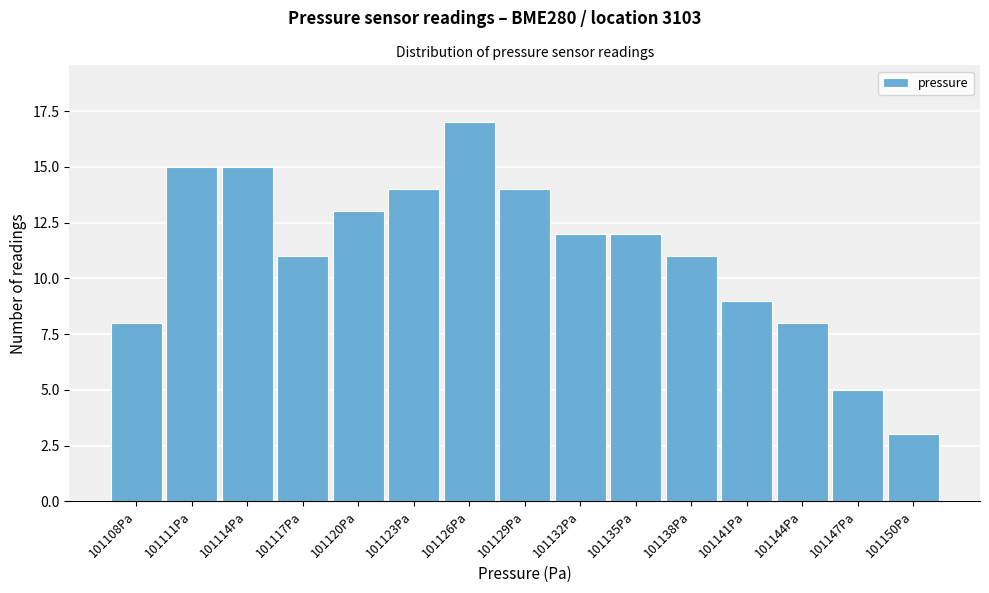

What is the height of the bar covering 101149.0 to 101152.0 on the x-axis? Neither the bar edges nor the heights are printed on the chart, so give them approximately, as read against the axes.

3